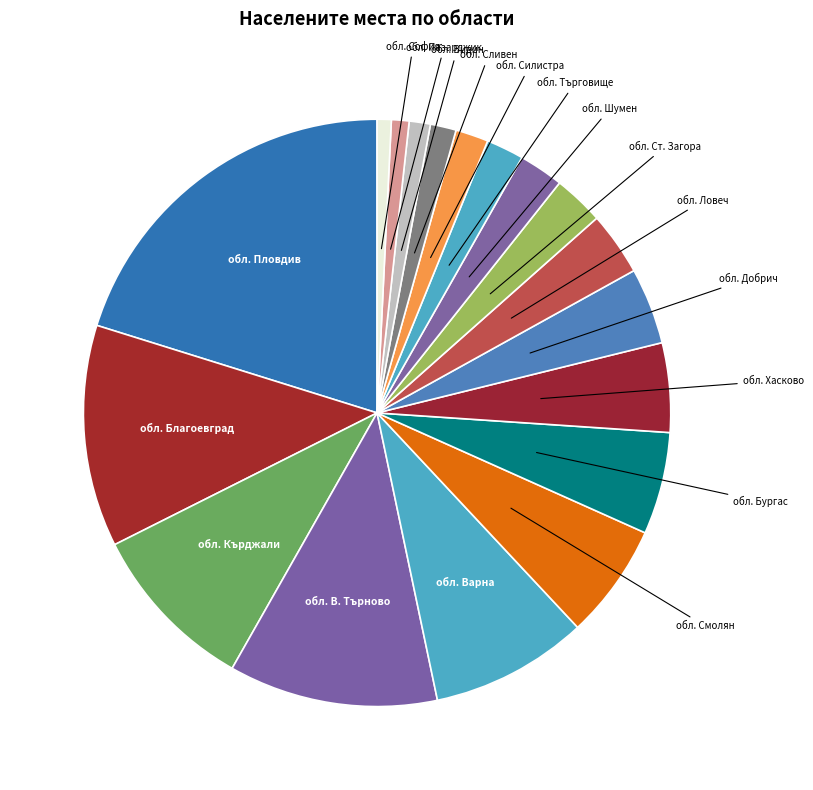

Is there any slice that represents more than half of the pie?

No